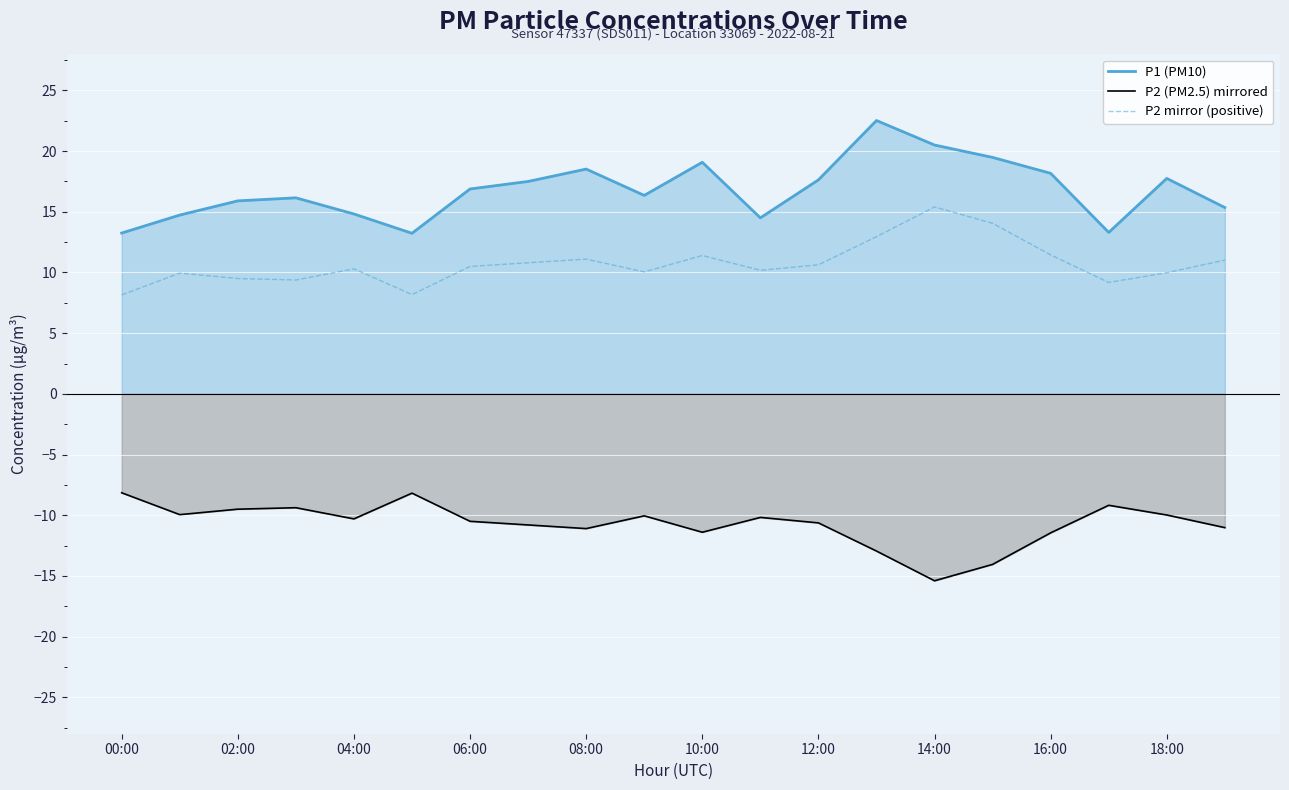

Reading left to right, extract all data points from this chart.

P1 (PM10): 13.2	14.7	15.9	16.1	14.8	13.2	16.9	17.5	18.5	16.4	19.1	14.5	17.6	22.5	20.5	19.5	18.2	13.3	17.8	15.3
P2 (PM2.5) mirrored: -8.2	-9.9	-9.5	-9.4	-10.3	-8.2	-10.5	-10.8	-11.1	-10.1	-11.4	-10.2	-10.6	-12.9	-15.4	-14.1	-11.4	-9.2	-10.0	-11.0
P2 mirror (positive): 8.2	9.9	9.5	9.4	10.3	8.2	10.5	10.8	11.1	10.1	11.4	10.2	10.6	12.9	15.4	14.1	11.4	9.2	10.0	11.0